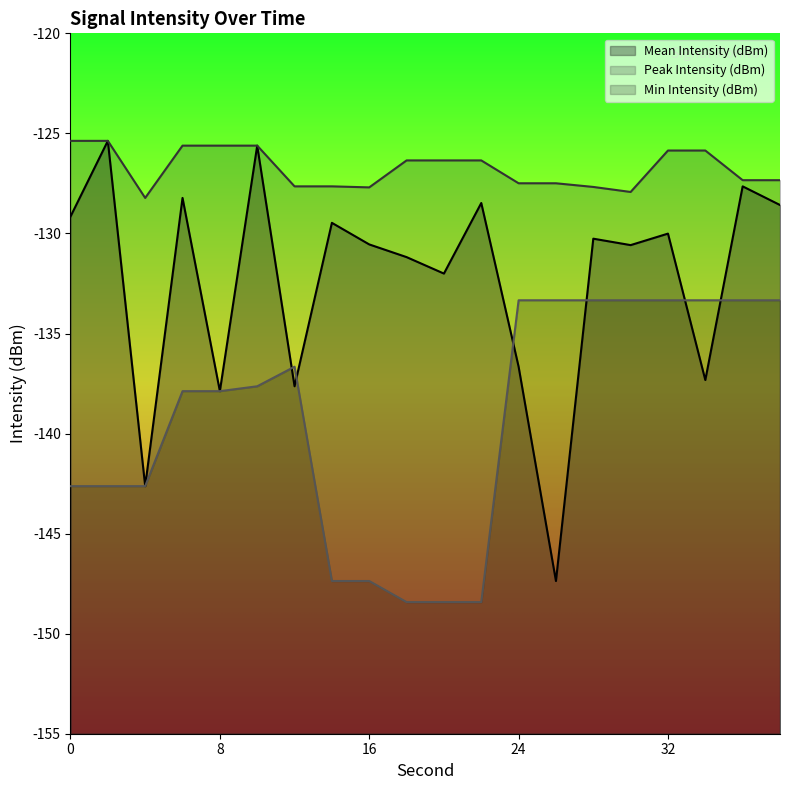

At 32, list the series in order from largest to smallest.

Peak Intensity (dBm), Mean Intensity (dBm), Min Intensity (dBm)